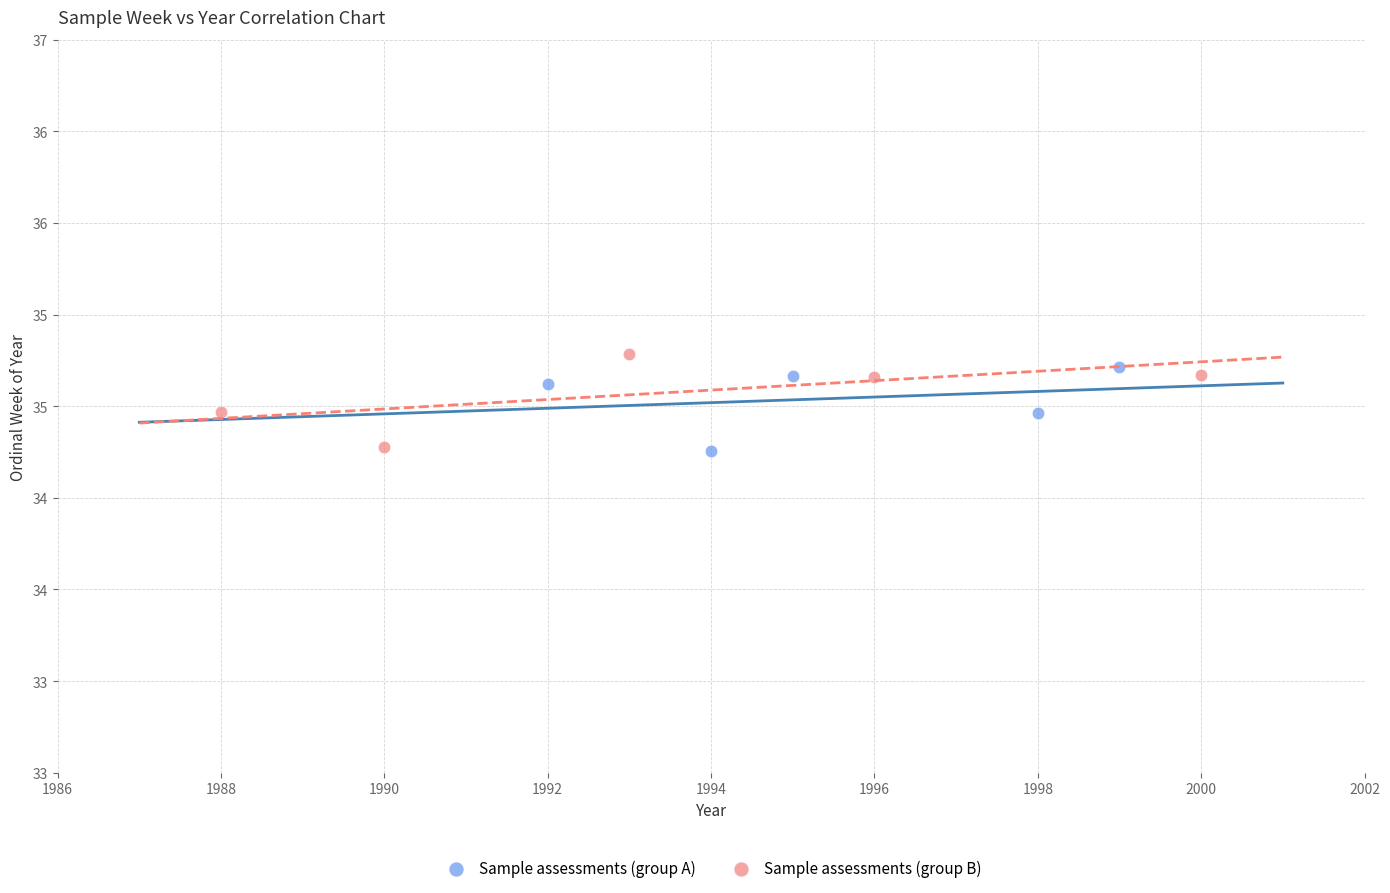

What are all the series names shown in the legend?

Sample assessments (group A), Sample assessments (group B)